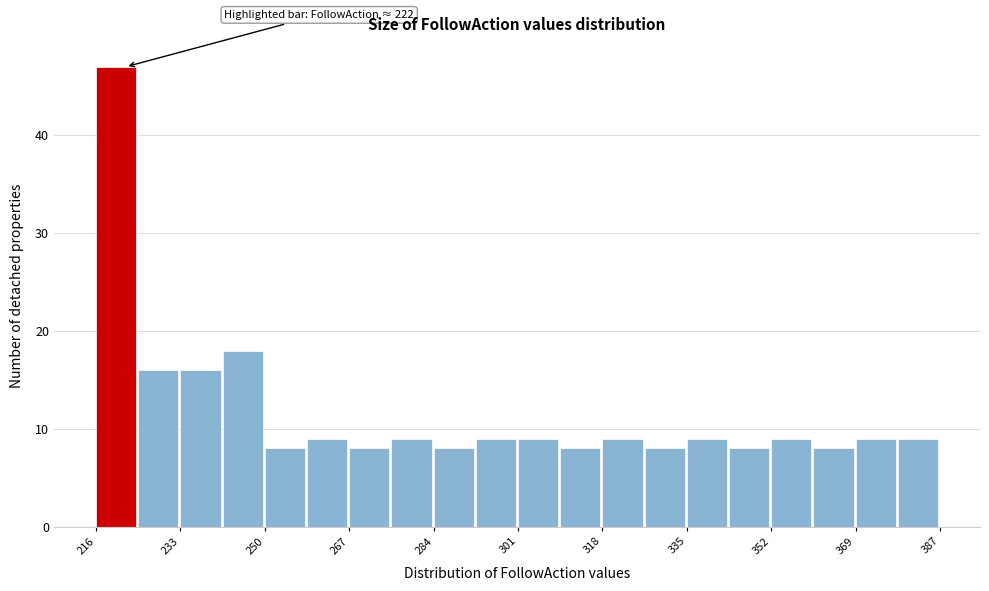

Over which range of the x-axis is the bar tallest?

216 to 224